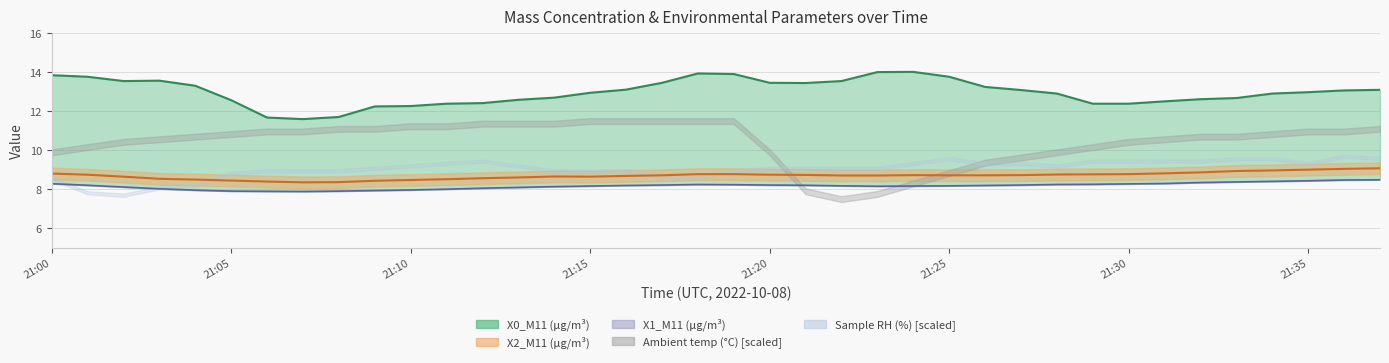

Is the value of X2_M11 (μg/m³) at 21:31 greater than the value of X1_M11 (μg/m³) at 21:27?

Yes